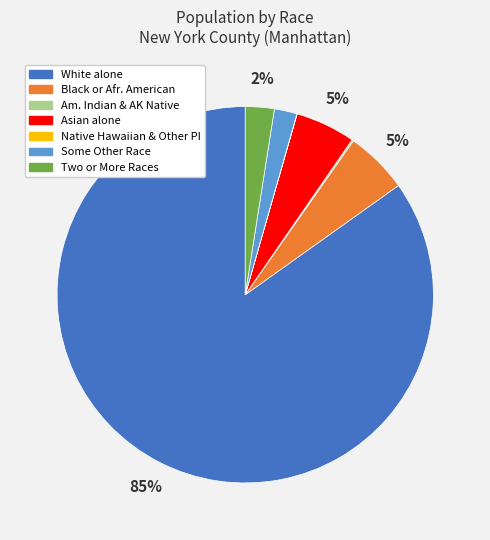

The Some Other Race slice represents 14% of the pie. True or false?

False